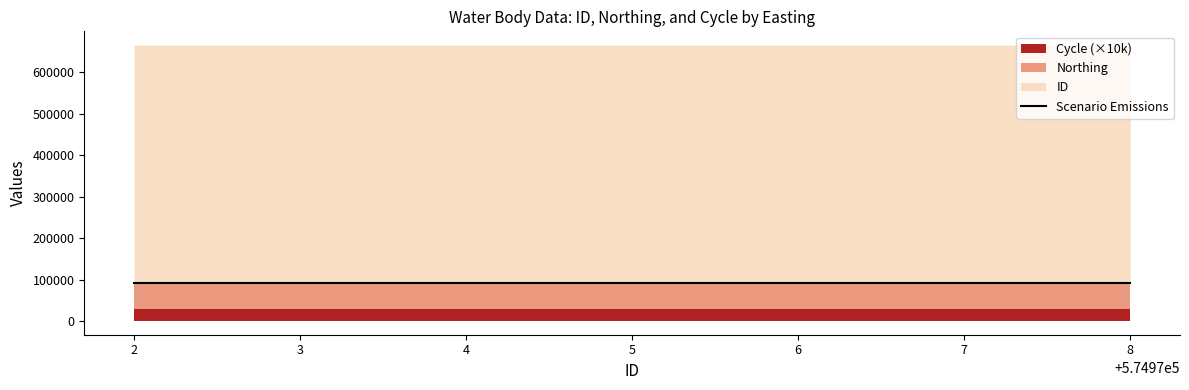

At 241897, list the series in order from largest to smallest.

ID, Northing, Cycle